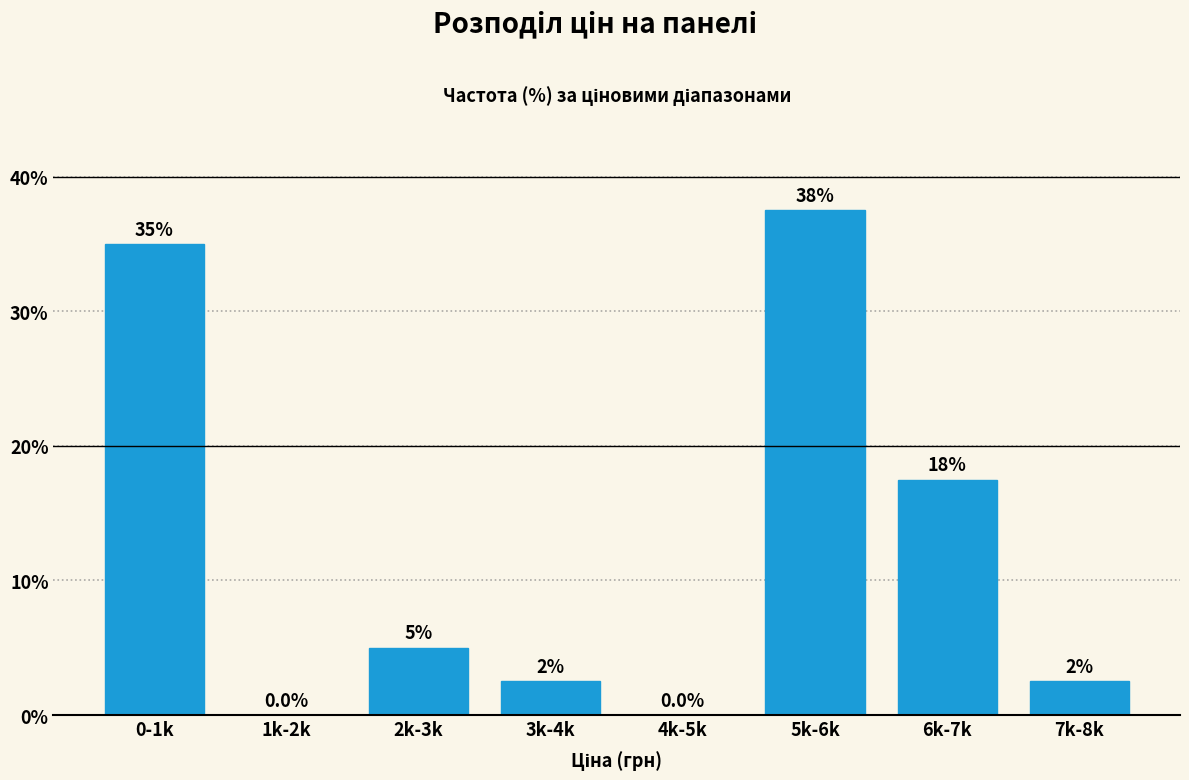

Reading right to left, extract all data points from this chart.

7k-8k=2.5	6k-7k=17.5	5k-6k=37.5	4k-5k=0.0	3k-4k=2.5	2k-3k=5.0	1k-2k=0.0	0-1k=35.0